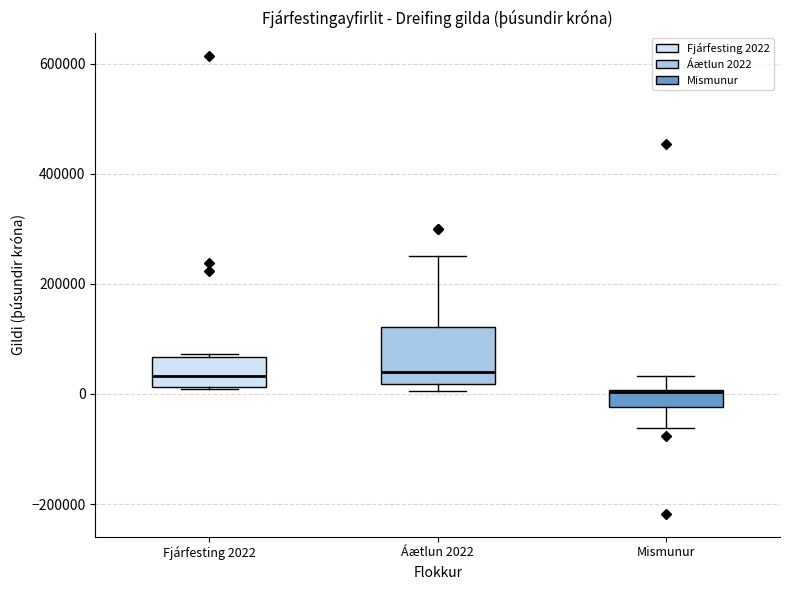

Where does the lower whisker of the box for Mismunur end on the y-axis? The values are not printed on the chart, so give them approximately, as read against the axis.

-60000